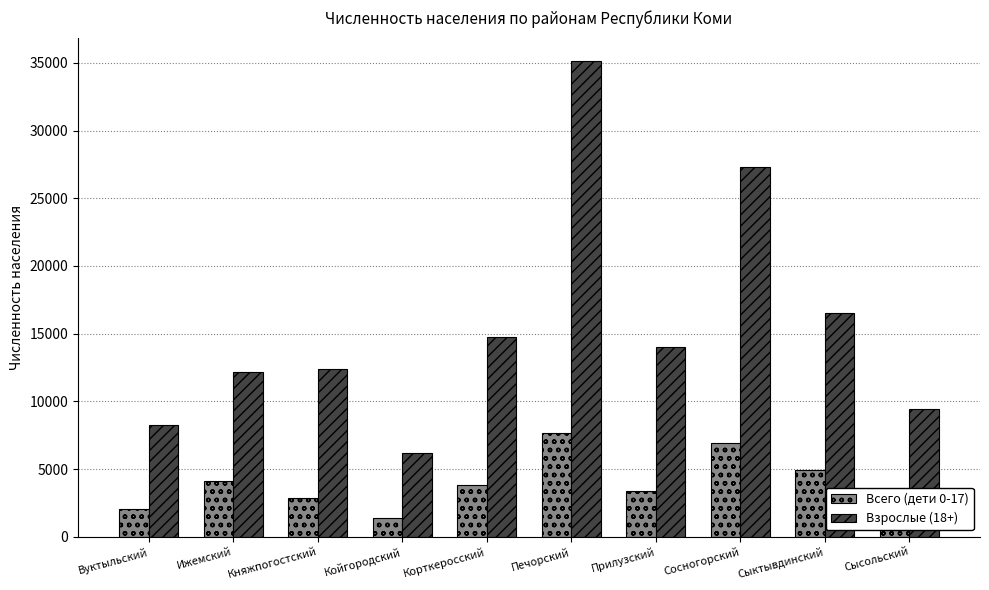

Is the value of Всего (дети 0-17) at Печорский greater than the value of Взрослые (18+) at Княжпогостский?

No